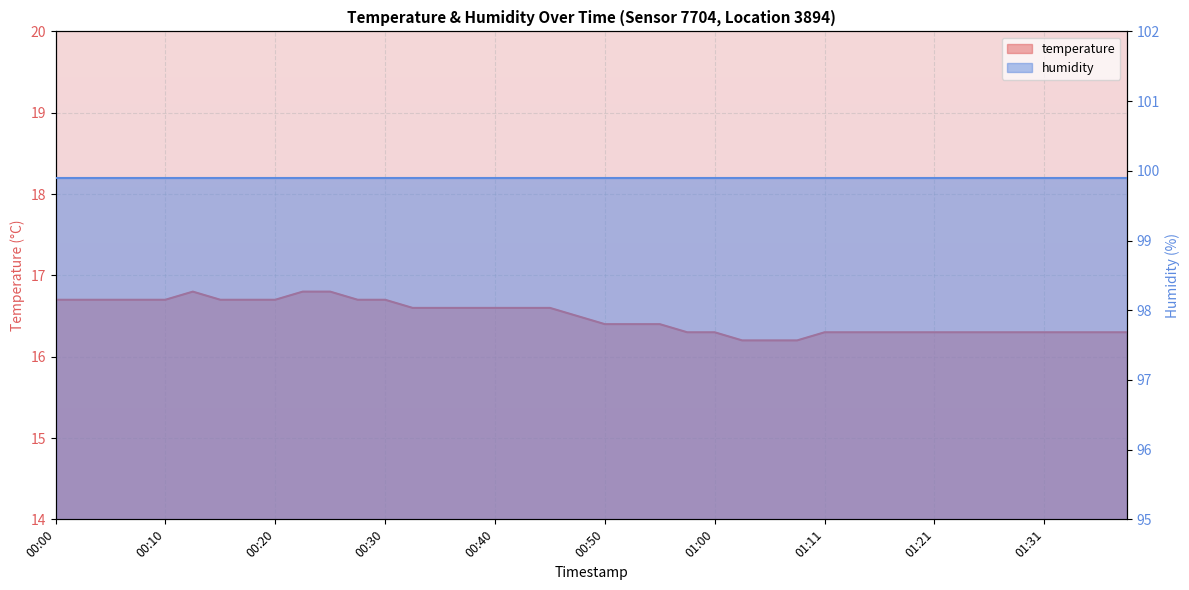

What is the label of the 40th point from the left?

01:38